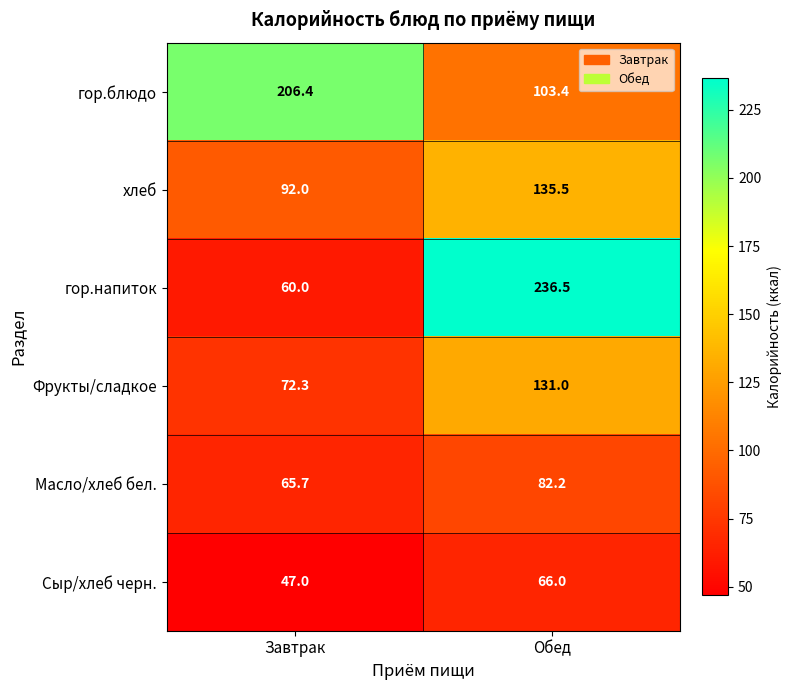

Is it true that Масло/хлеб бел. equals 82.2 at Обед?

True